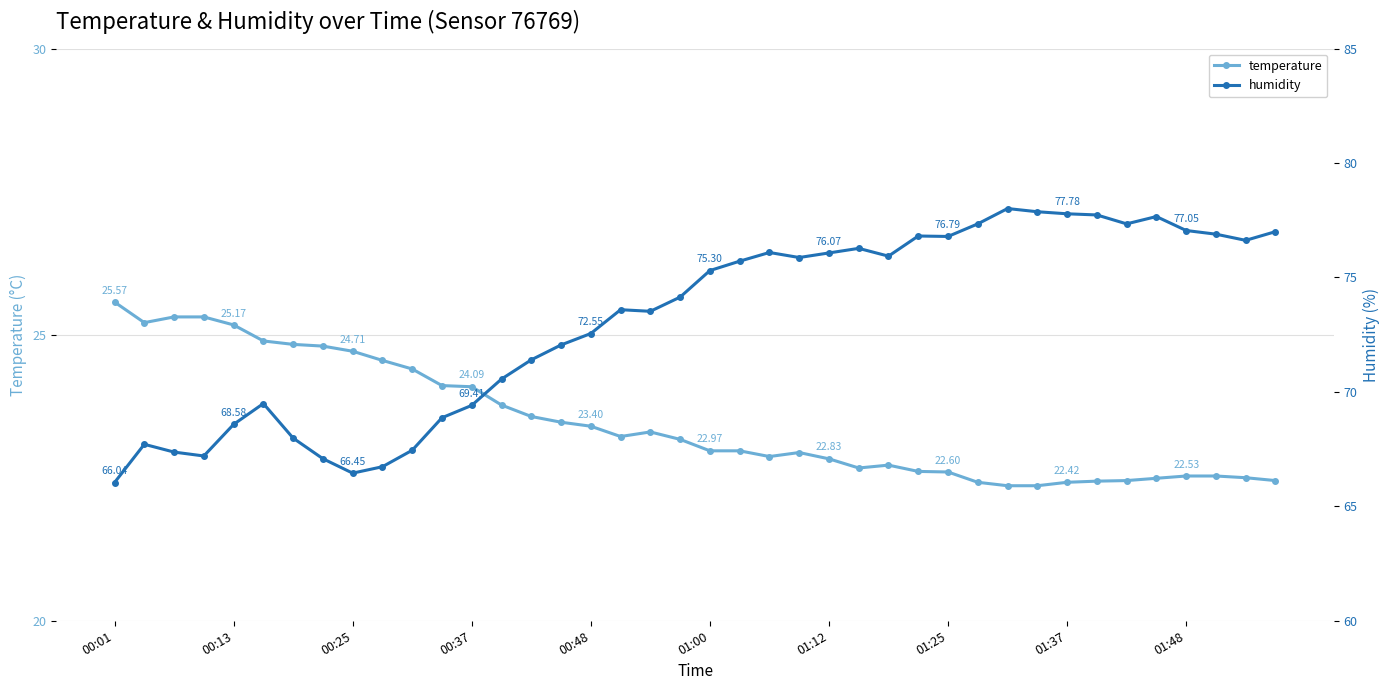

Reading left to right, list all the values displayed in this chart.

temperature: 25.6	25.2	25.3	25.3	25.2	24.9	24.8	24.8	24.7	24.6	24.4	24.1	24.1	23.8	23.6	23.5	23.4	23.2	23.3	23.2	23.0	23.0	22.9	22.9	22.8	22.7	22.7	22.6	22.6	22.4	22.4	22.4	22.4	22.4	22.4	22.5	22.5	22.5	22.5	22.4
humidity: 66.0	67.7	67.4	67.2	68.6	69.5	68.0	67.1	66.5	66.7	67.5	68.9	69.4	70.6	71.4	72.0	72.5	73.6	73.5	74.1	75.3	75.7	76.1	75.9	76.1	76.3	75.9	76.8	76.8	77.3	78.0	77.9	77.8	77.7	77.3	77.7	77.0	76.9	76.6	77.0